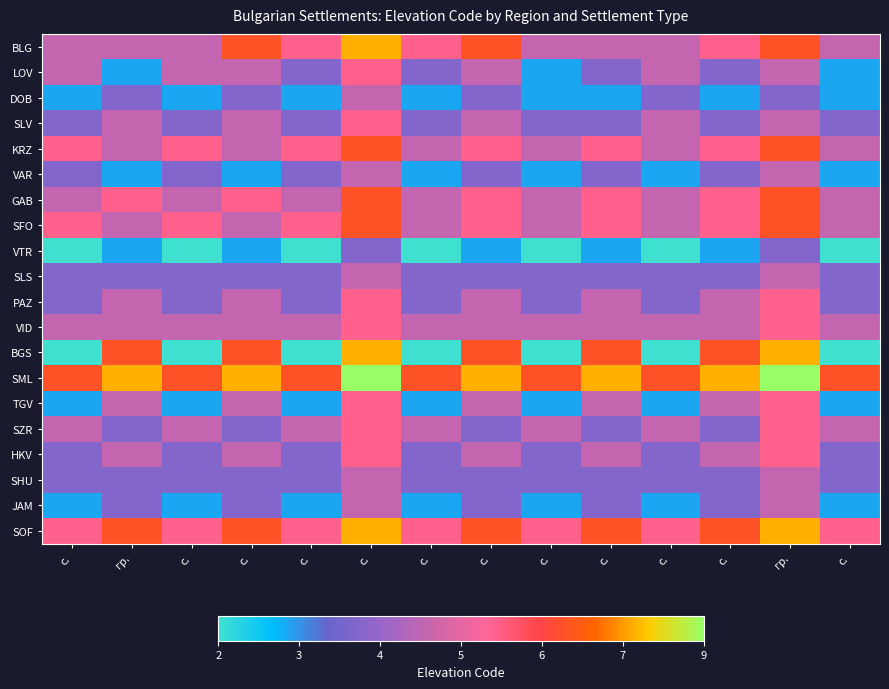

Which series has the widest spread of values?

BGS